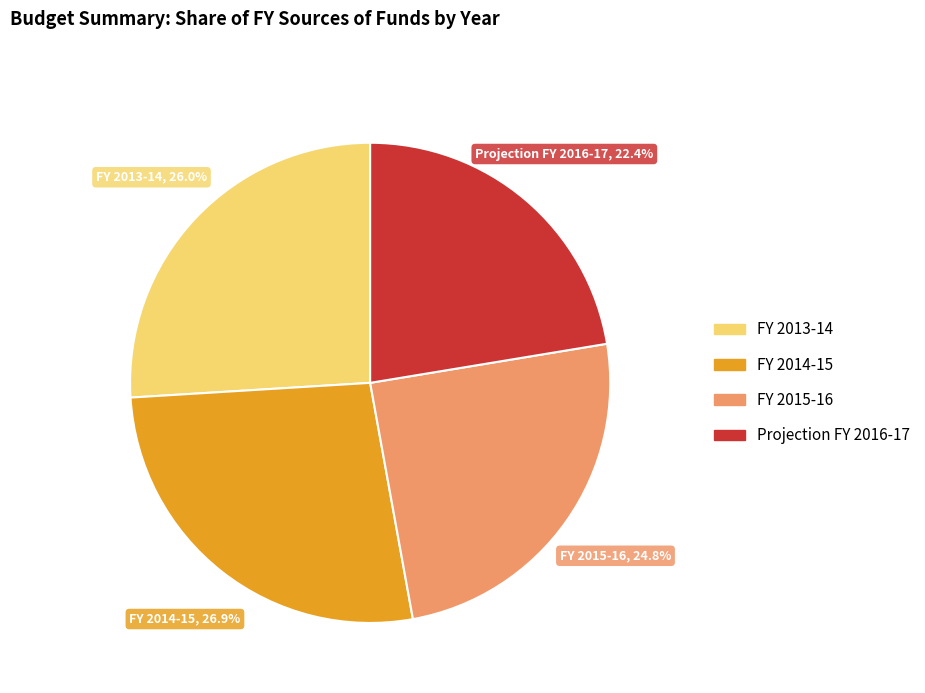

Combined, what portion of the pie is FY 2015-16 and FY 2014-15?

51.6%